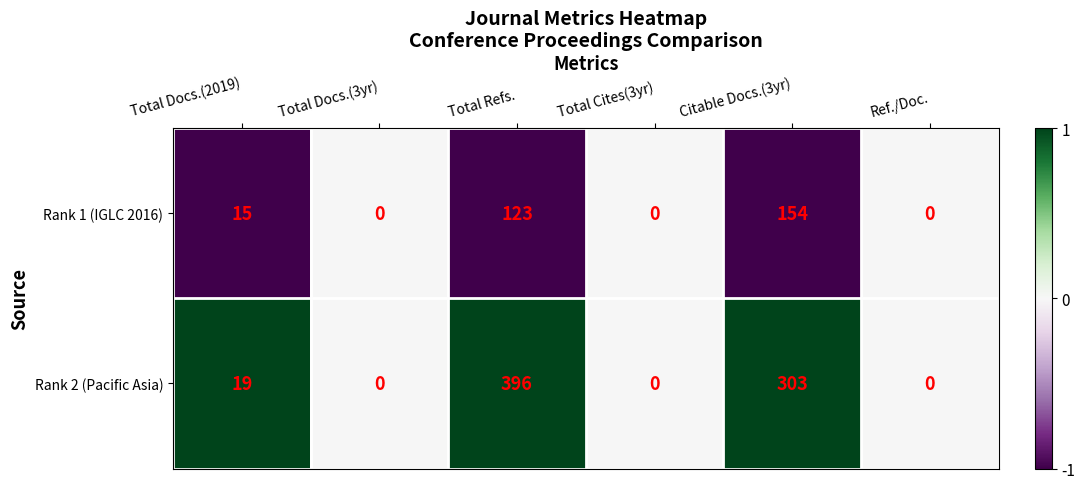

True or false: Rank 2 (Pacific Asia) has a value of -153 at Total Docs.(3yr).

False